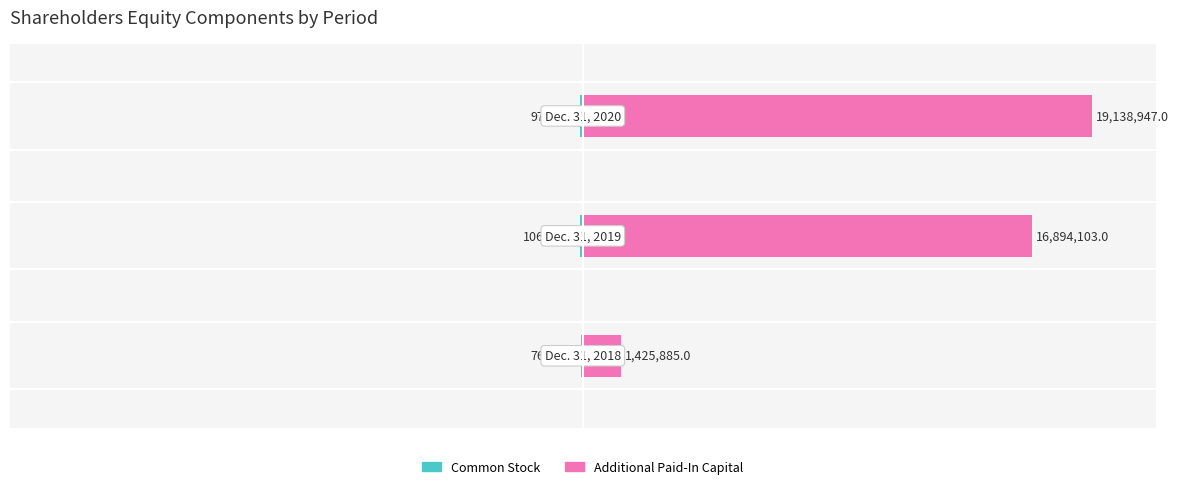

Between 1 and 2, which series saw the biggest shift?

Additional Paid-In Capital